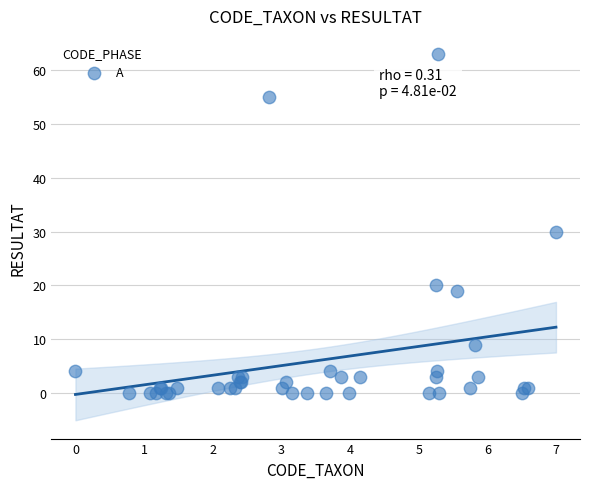

What Y value in the scatter plot is closest to 31?

30